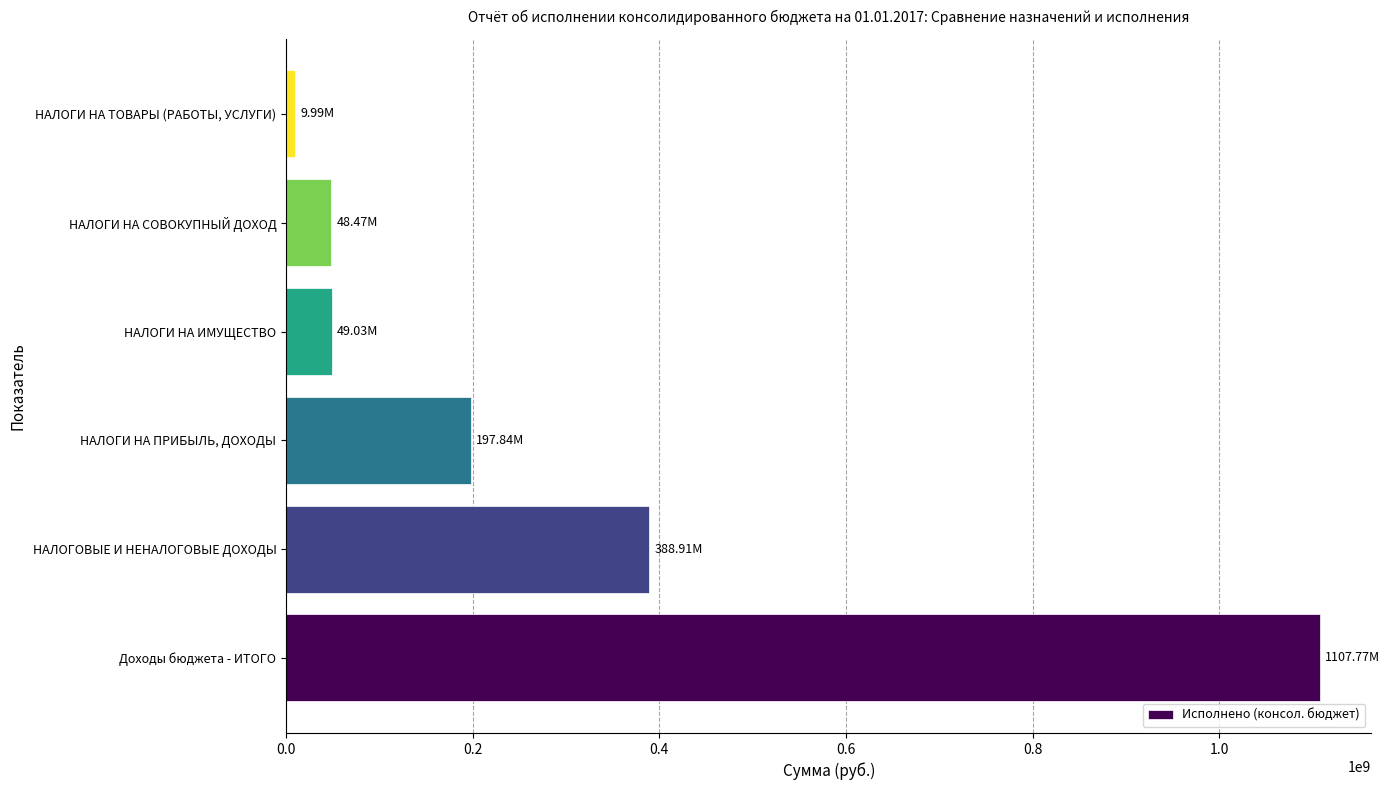

What is the change in value from НАЛОГОВЫЕ И НЕНАЛОГОВЫЕ ДОХОДЫ to НАЛОГИ НА ПРИБЫЛЬ, ДОХОДЫ?

-191068551.1